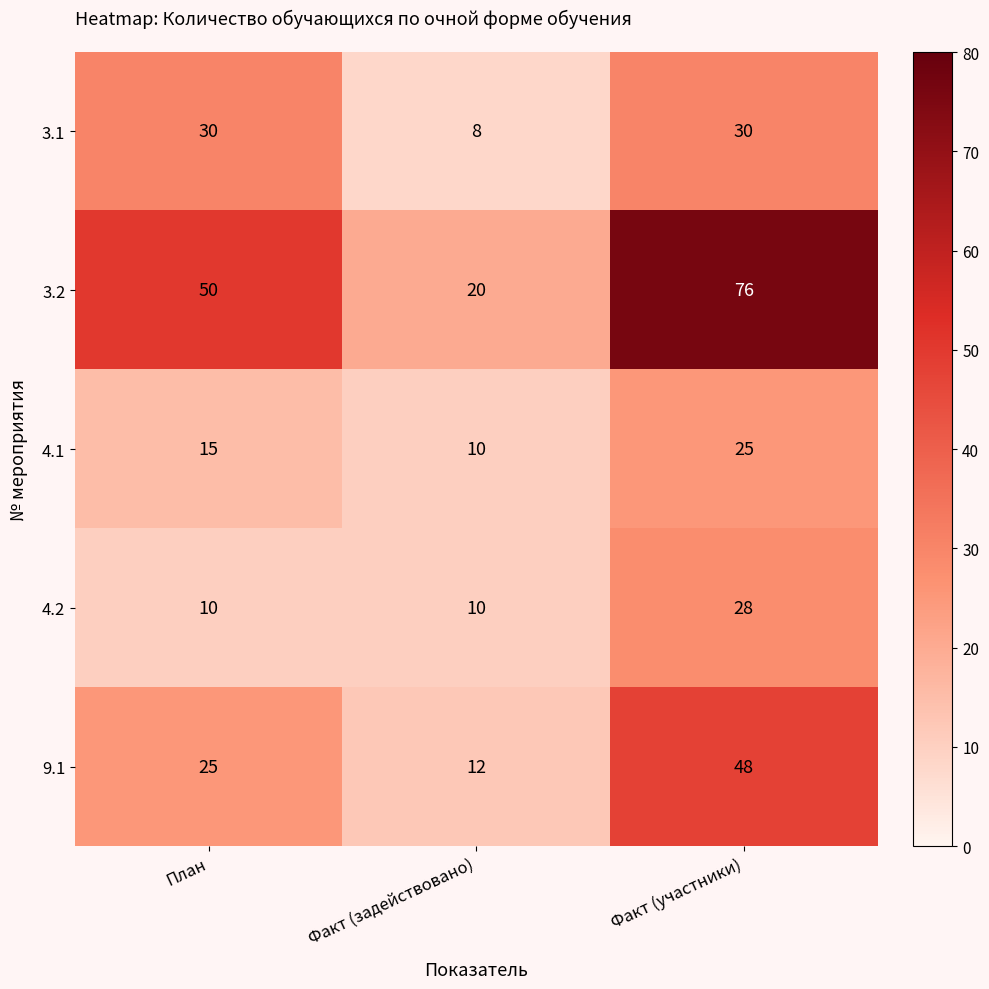

Count the number of data series in this chart.

5